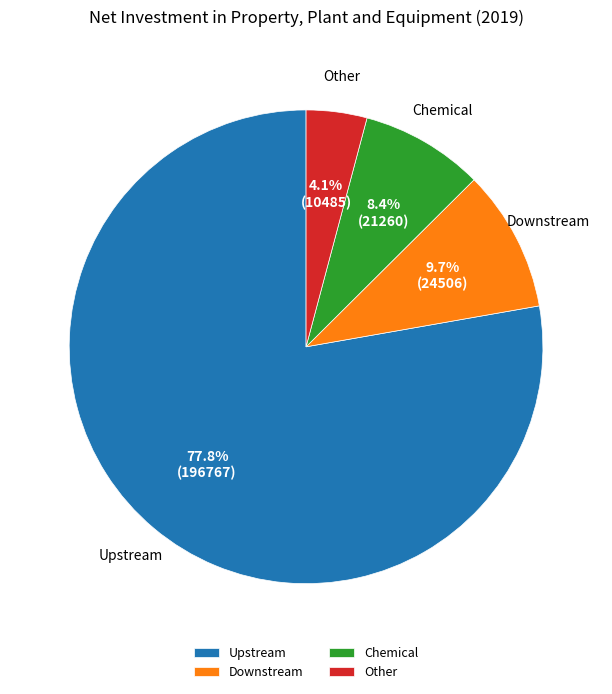

Combined, do Downstream and Other account for over 50%?

No